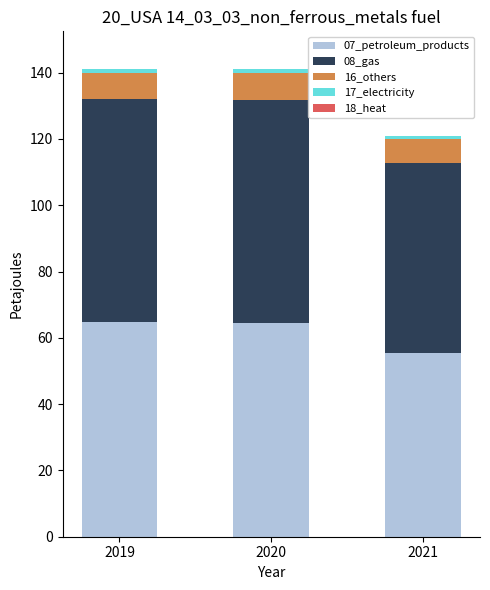

Is it true that 07_petroleum_products equals 64.4 at 2020?

True